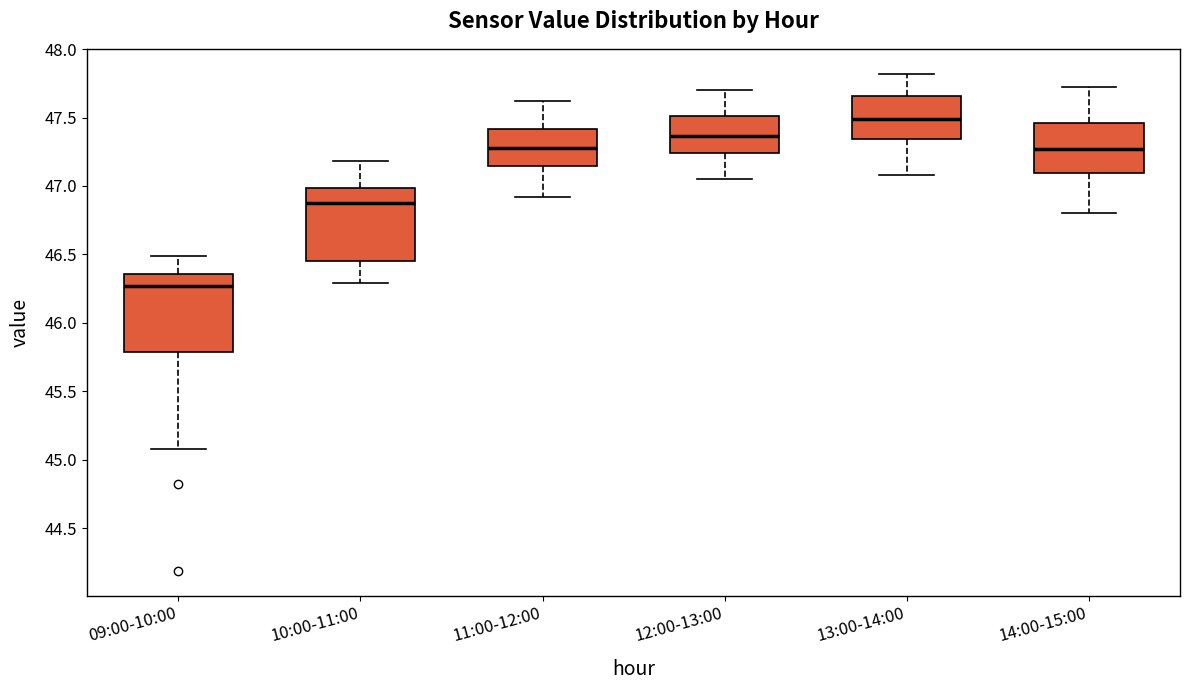

Where does the upper whisker of the box for 12:00-13:00 end on the y-axis? The values are not printed on the chart, so give them approximately, as read against the axis.

47.70